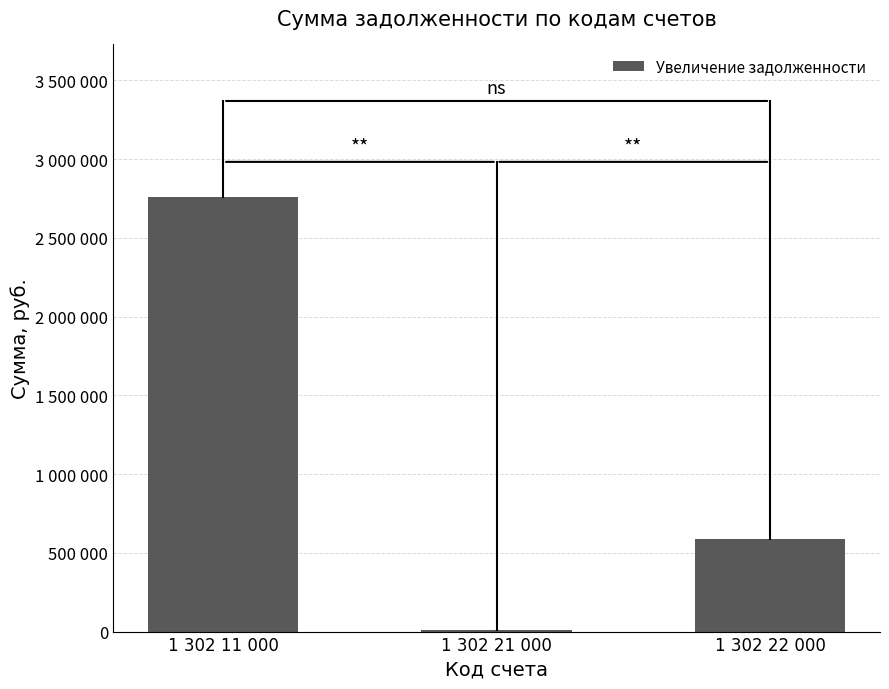

Reading left to right, what are all the values shown in this chart?

1 302 11 000=2761474.4	1 302 21 000=9483.2	1 302 22 000=585200.0